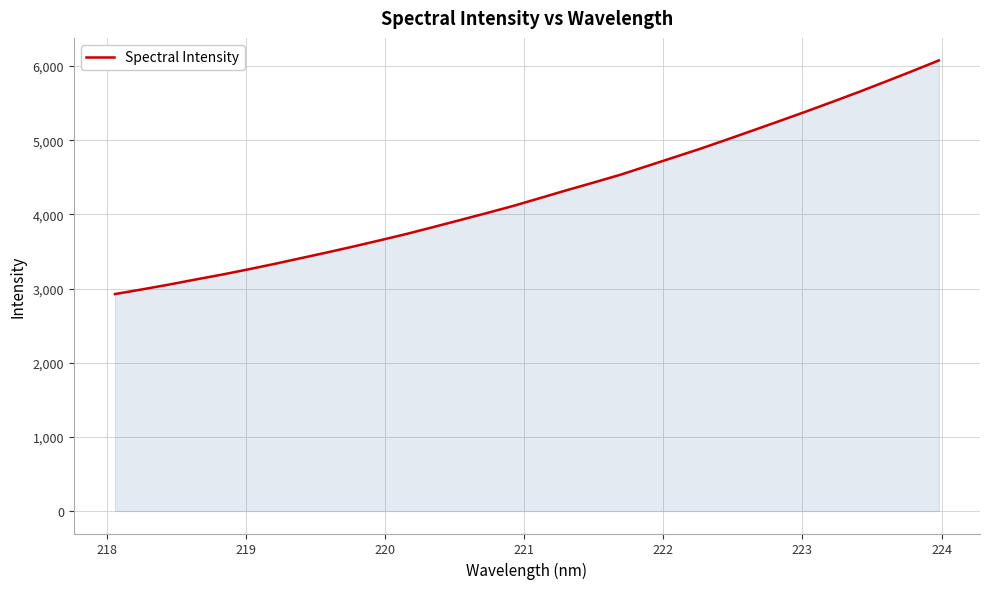

True or false: there are more than 0 points higher than both neighbors.

False